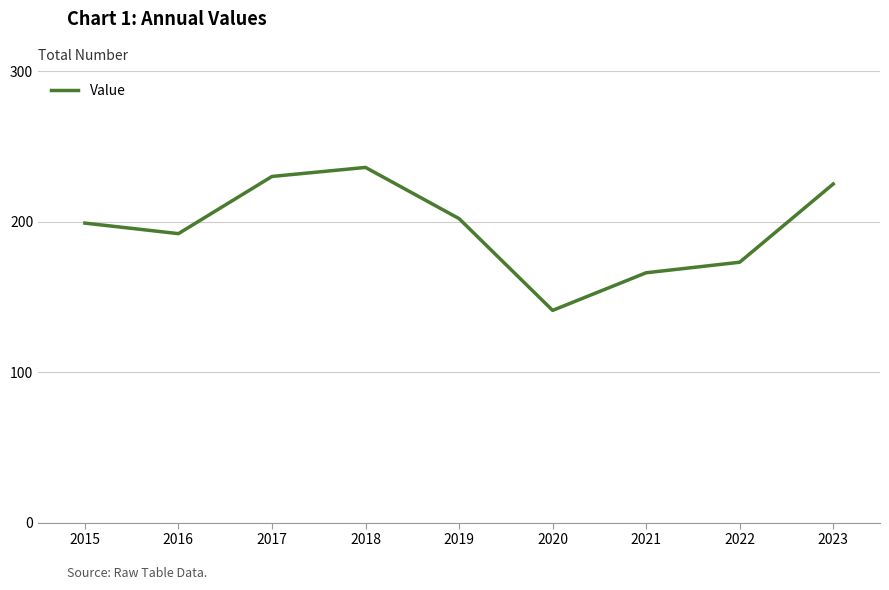

What is the approximate value at 2017, to the nearest 5?

230